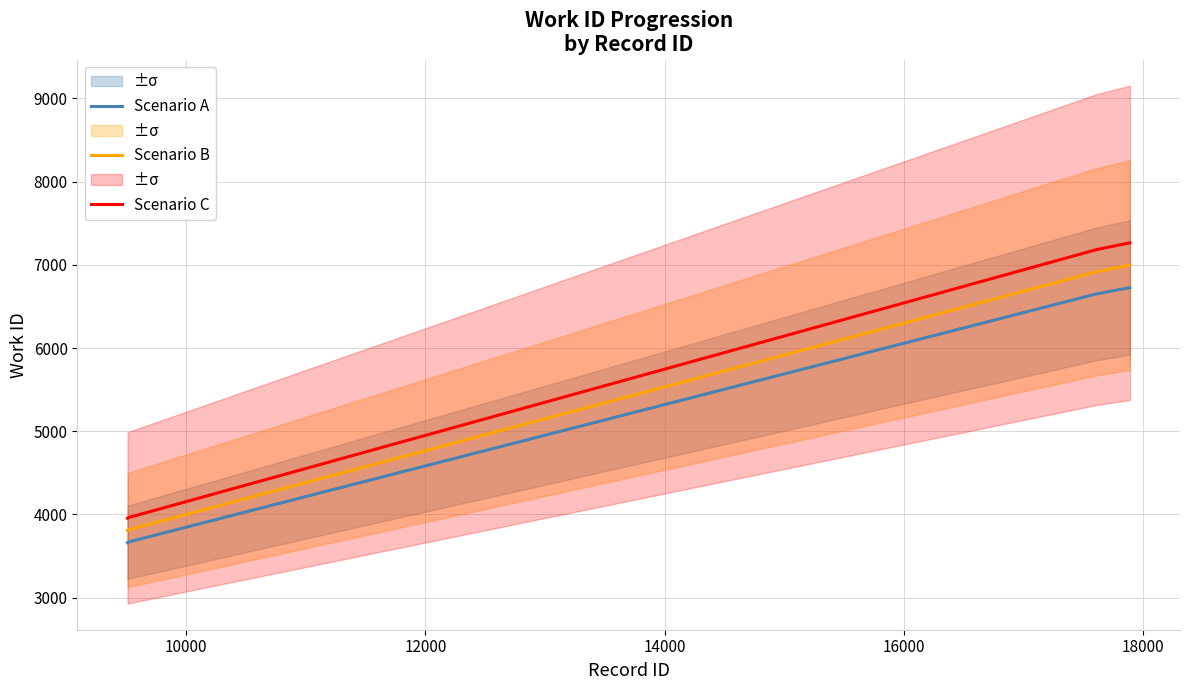

What is the minimum value for Scenario A?

3662.0